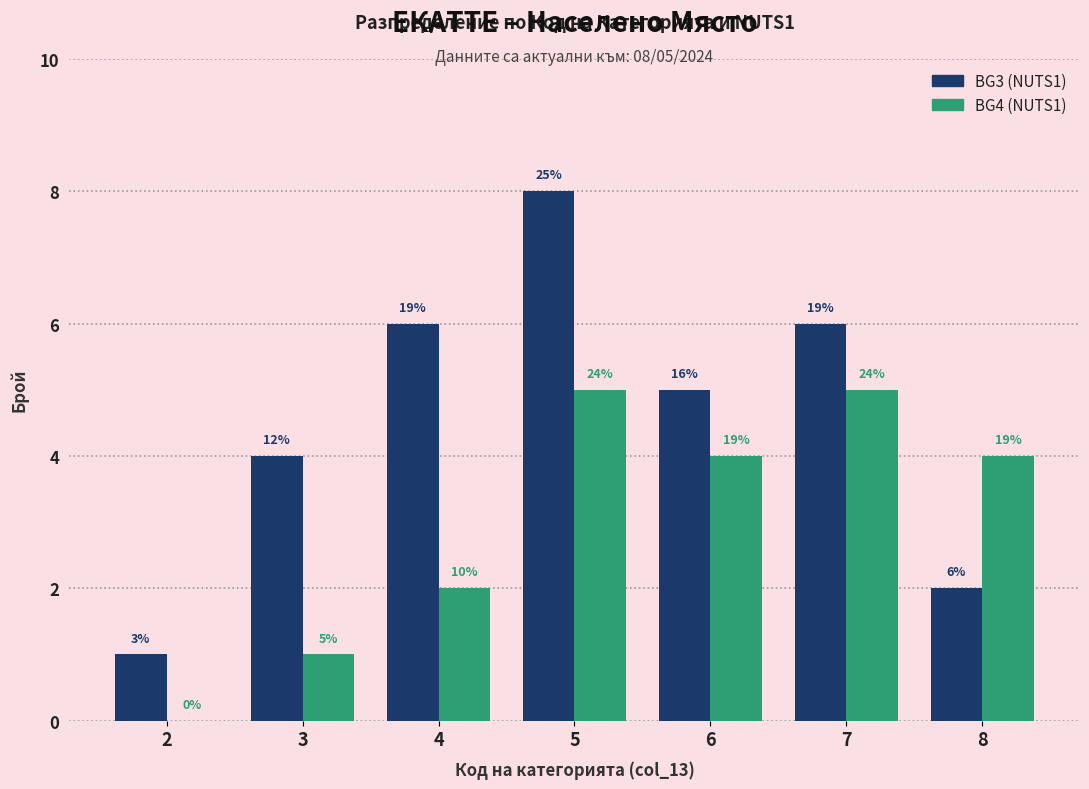

At which label is BG3 (NUTS1) closest to 4?

3